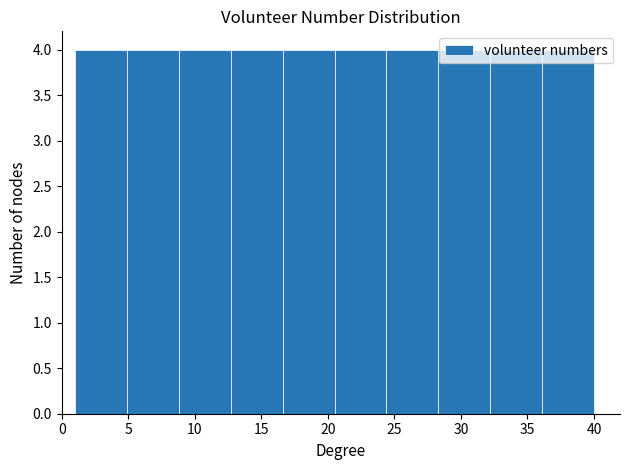

Reading left to right, transcribe this chart: for each bar, give the range it covers on the x-axis and its height. Neither the bar edges nor the heights are printed on the chart, so give them approximately, as read against the axes.

1.0 to 4.9: 4
4.9 to 8.8: 4
8.8 to 12.7: 4
12.7 to 16.6: 4
16.6 to 20.5: 4
20.5 to 24.4: 4
24.4 to 28.3: 4
28.3 to 32.2: 4
32.2 to 36.1: 4
36.1 to 40.0: 4